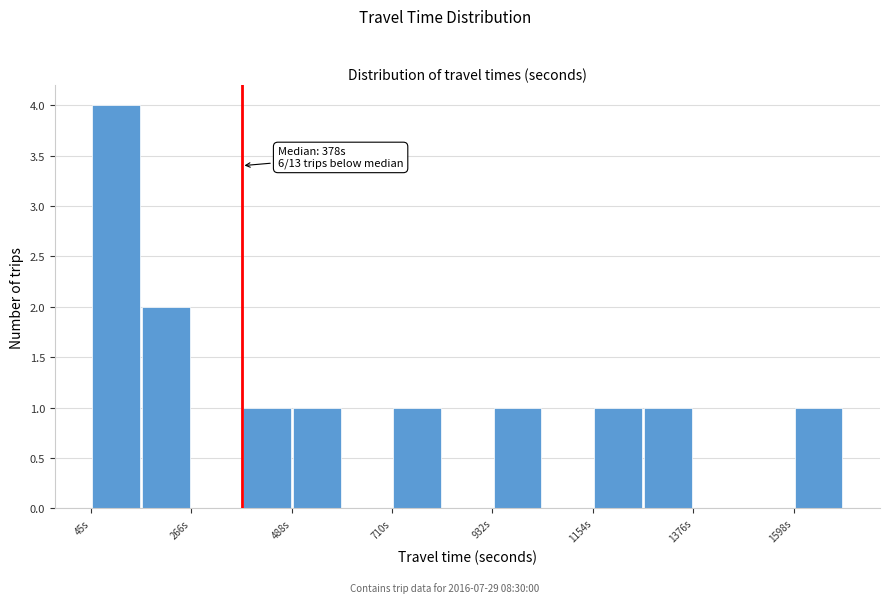

Read against the x-axis, roughly where is the centre of the tallest bar?

100